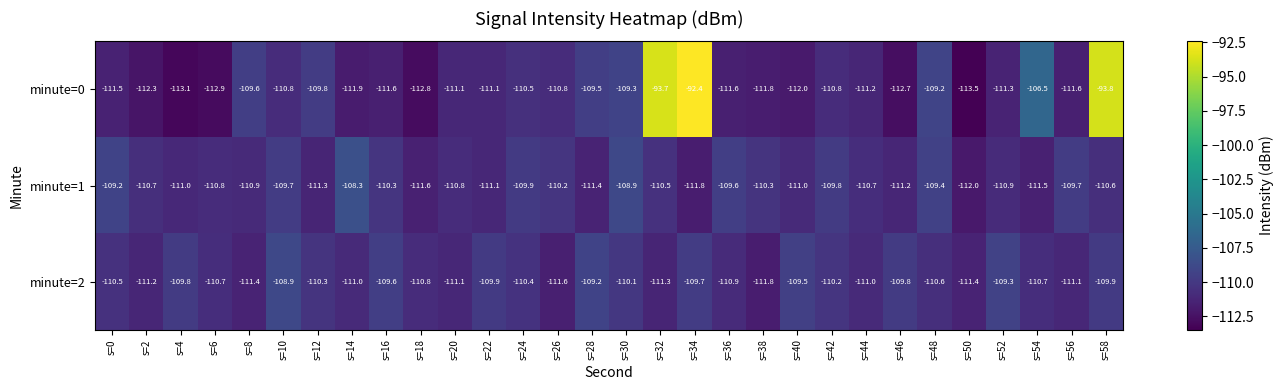

Read the minute=1 value at s=28.

-111.4